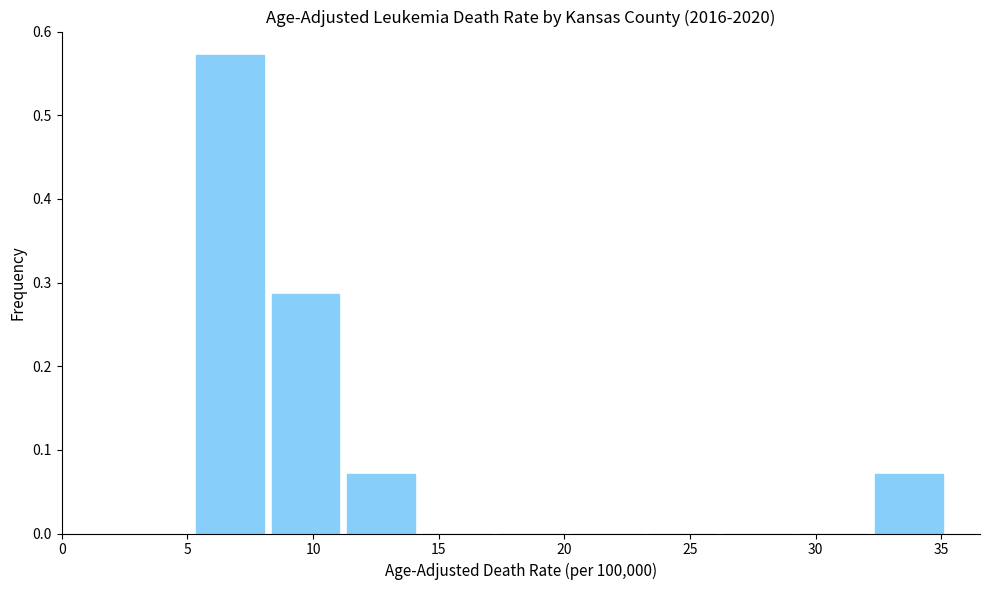

What is the height of the bar covering 11.2 to 14.2 on the x-axis? Neither the bar edges nor the heights are printed on the chart, so give them approximately, as read against the axes.

0.07